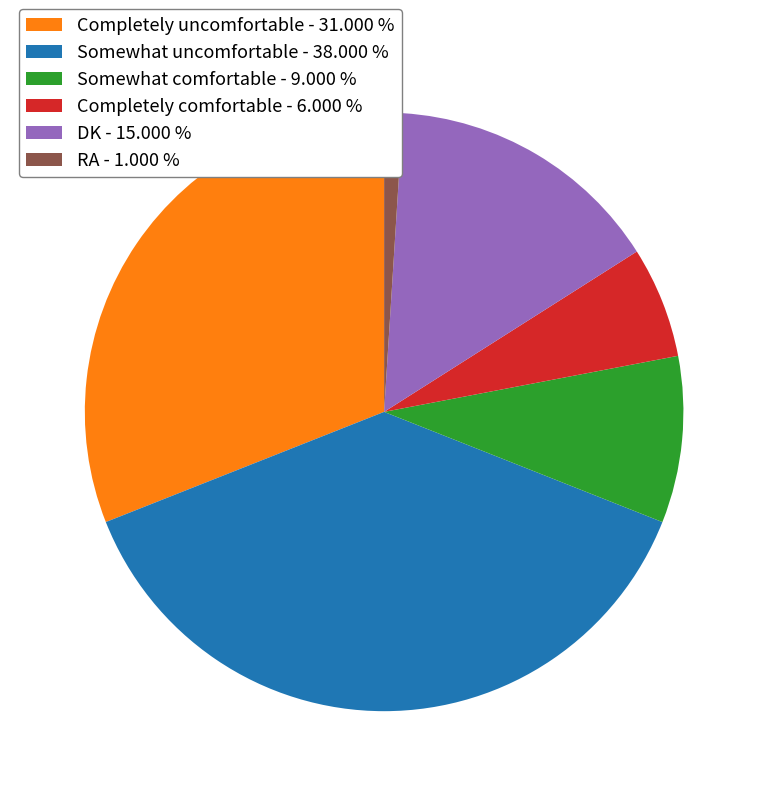

Is the sum of Completely uncomfortable - 31.000 % and Completely comfortable - 6.000 % greater than half?

No